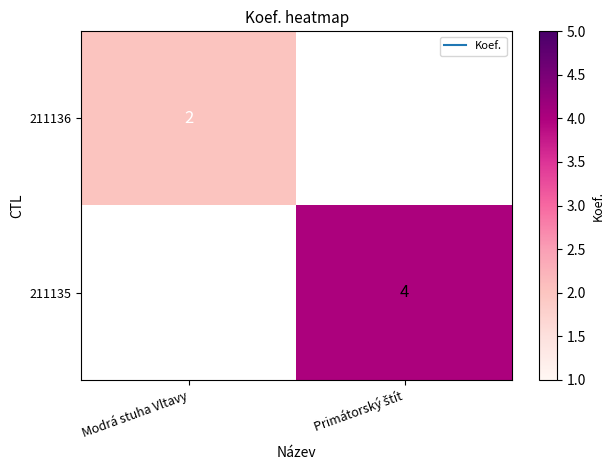

At Modrá stuha Vltavy, list the series in order from largest to smallest.

211136, 211135